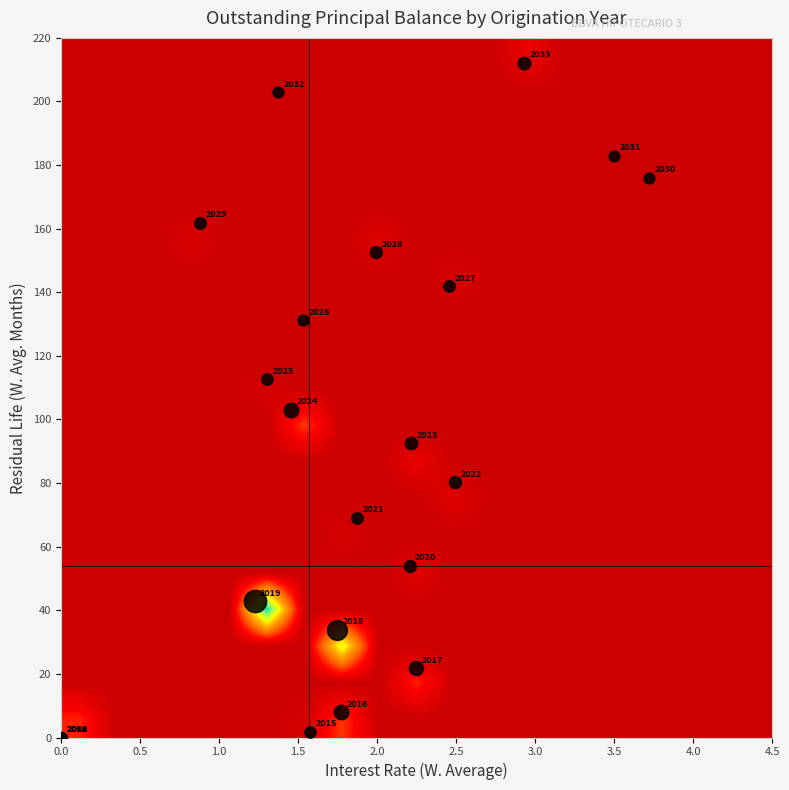

How many distinct data groups are displayed?

19